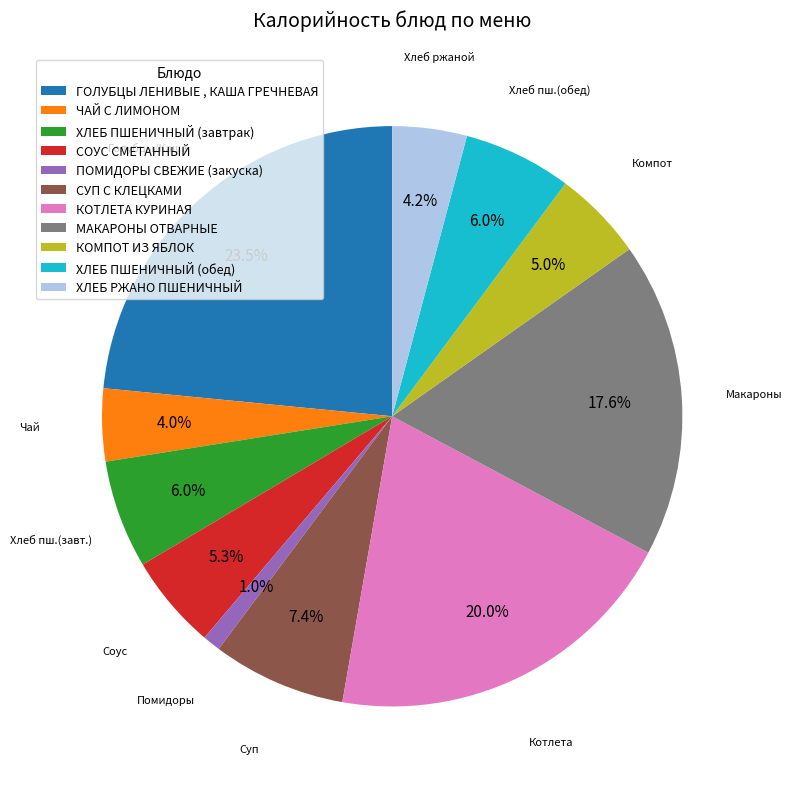

What is the ratio of the value at СОУС СМЕТАННЫЙ to the value at ХЛЕБ ПШЕНИЧНЫЙ (завтрак)?

0.9